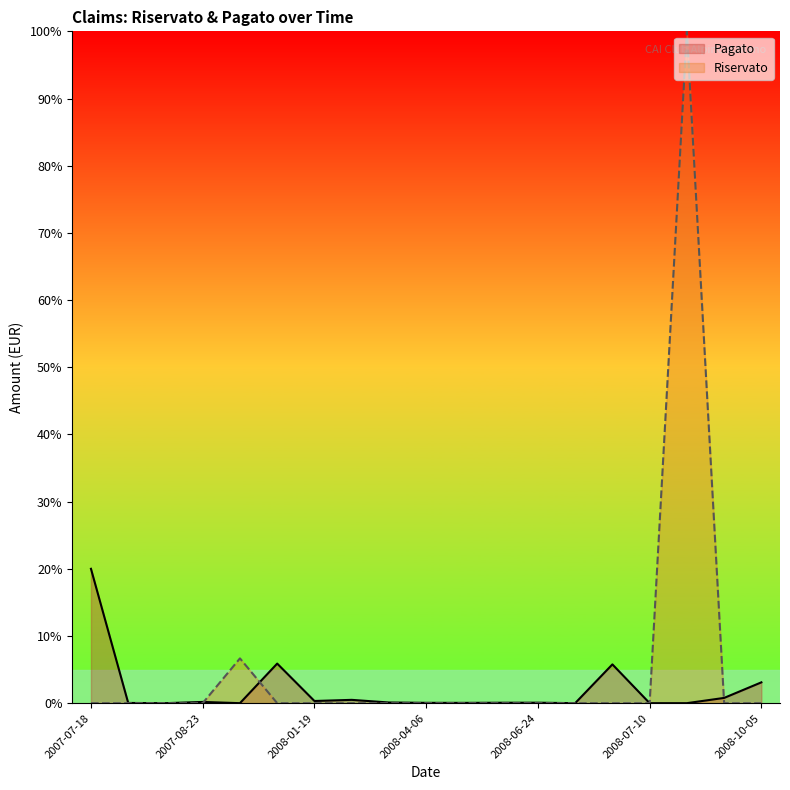

Between which two adjacent categories do Riservato and Pagato first intersect?

2007-08-23 and 2007-10-27